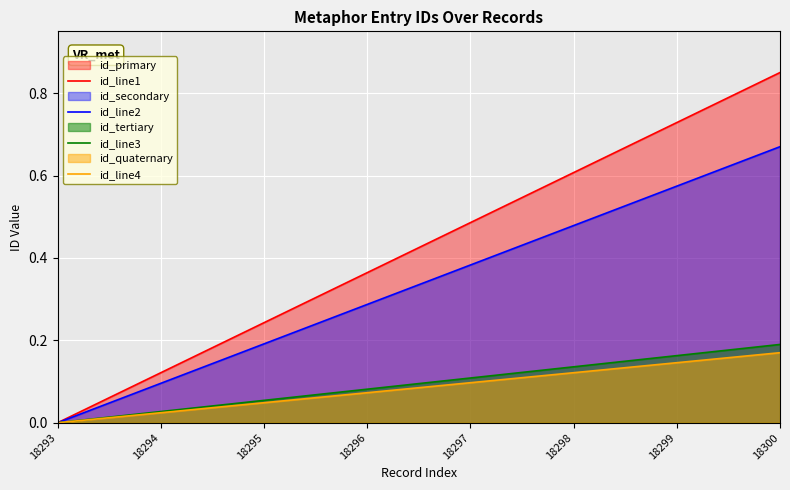

At 18296, list the series in order from largest to smallest.

id_line1, id_line2, id_line3, id_line4